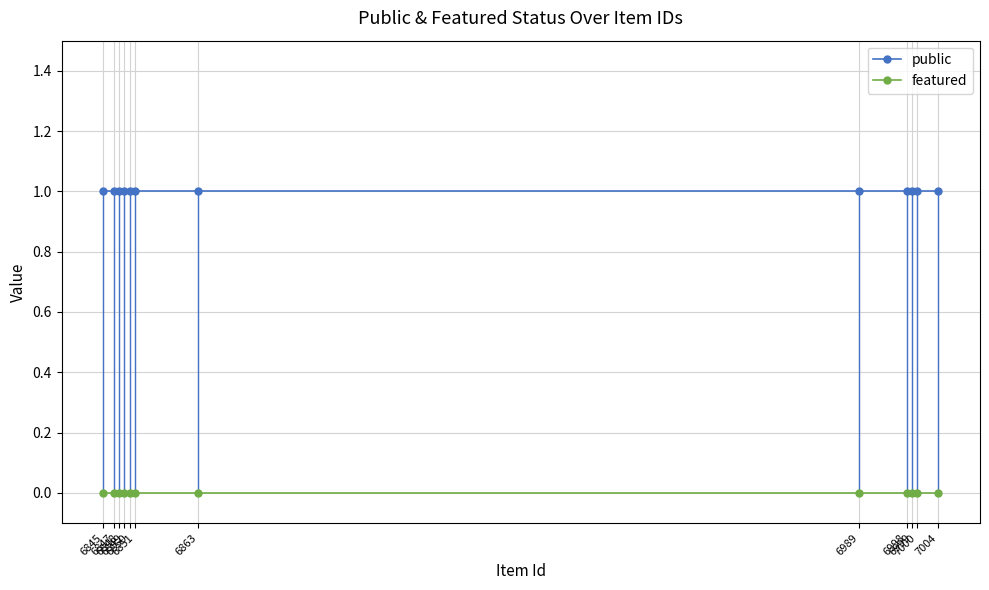

What is the sum of all public values?

12